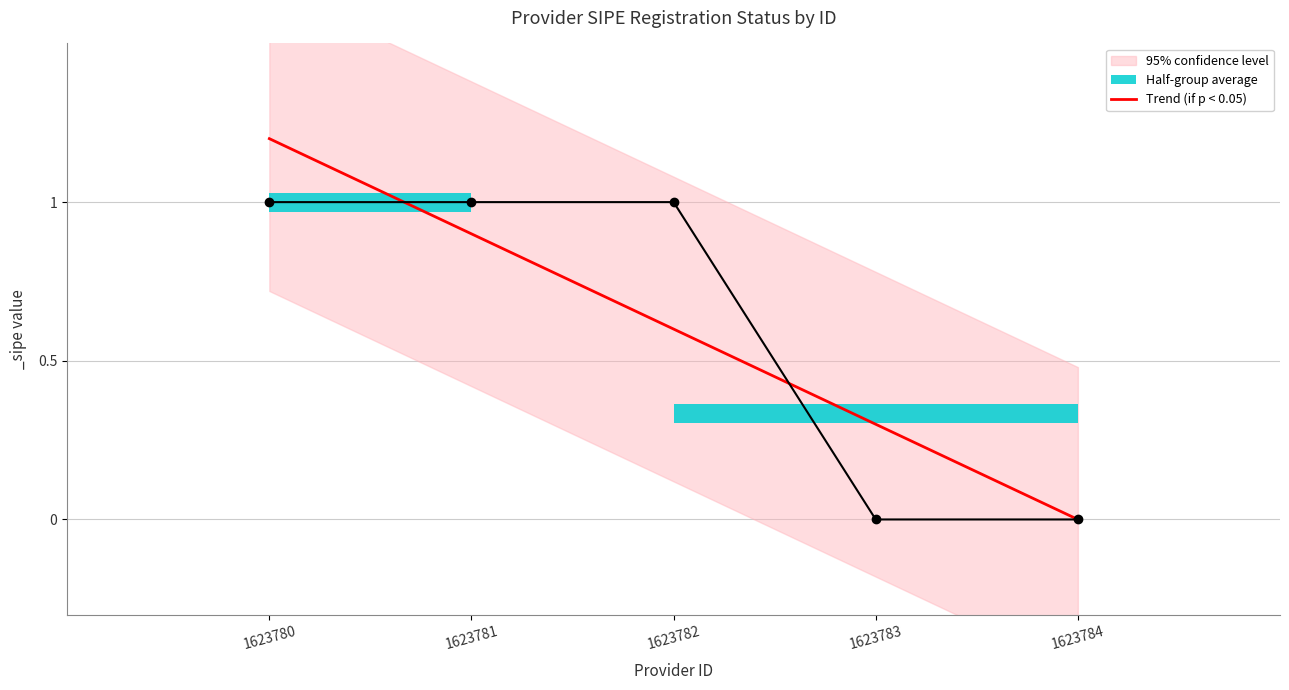

Reading right to left, extract all data points from this chart.

1623784=0.0	1623783=0.3	1623782=0.6	1623781=0.9	1623780=1.2